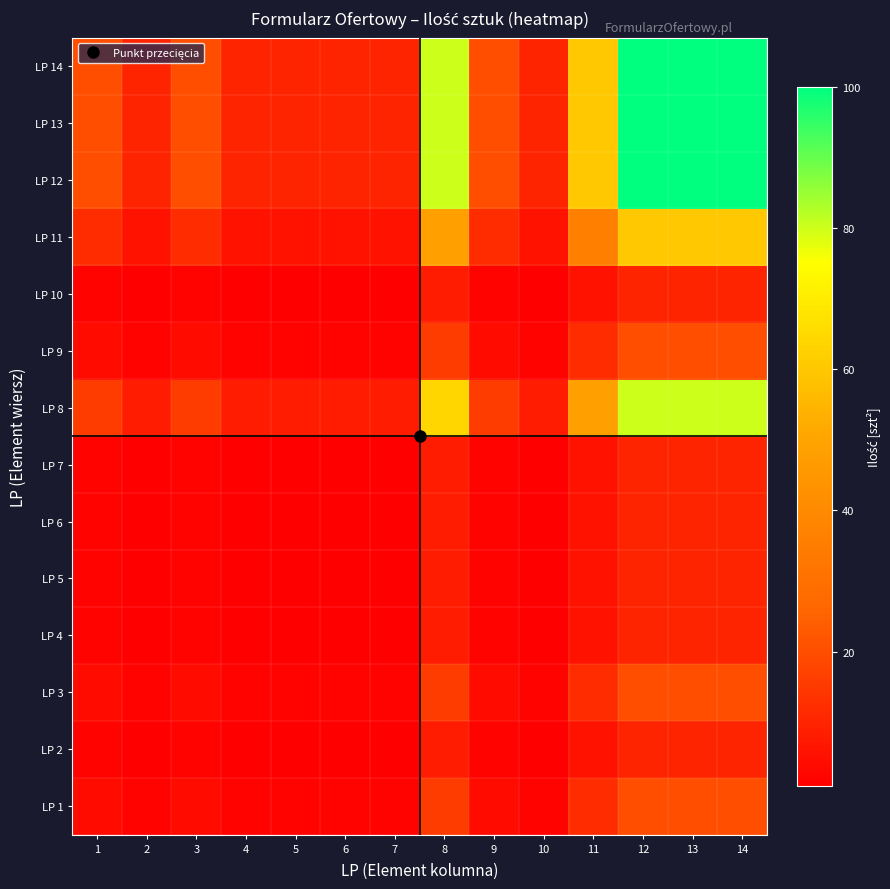

At how many categories does at least one series exceed 56?

5